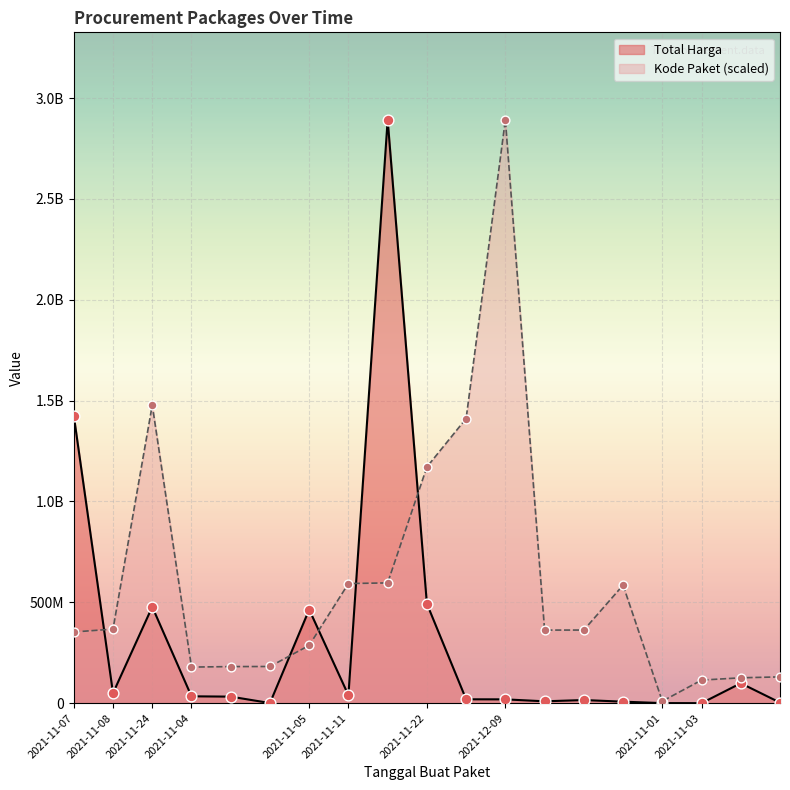

Which series reaches the minimum Y coordinate?

Total Harga